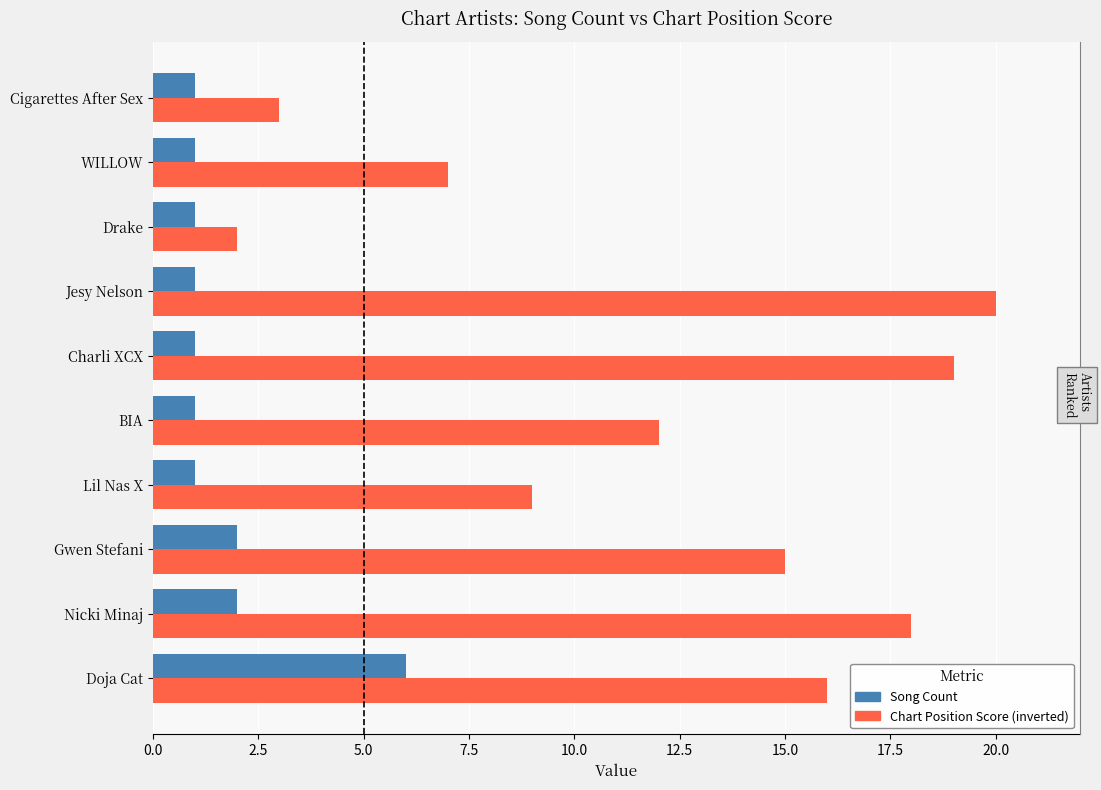

What is the difference between the maximum and second lowest values in the Song Count series?

5